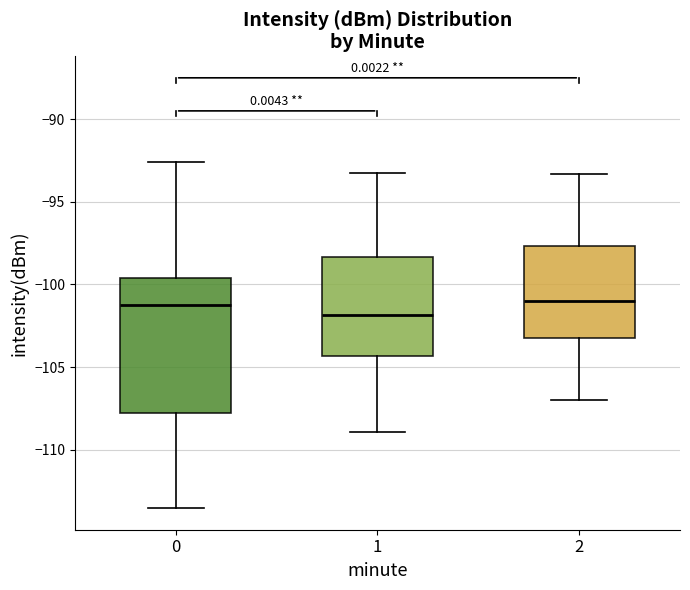

Reading left to right, transcribe this box plot: for each box, give where its median line is, the range the box spans, and where its two whiskers end, as read against the y-axis. The values are not printed on the chart, so give them approximately, as read against the axis.

0: median -101.5, box -107.5 to -99.5, whiskers -113.5 to -92.5
1: median -102.0, box -104.5 to -98.5, whiskers -109.0 to -93.0
2: median -101.0, box -103.5 to -97.5, whiskers -107.0 to -93.5